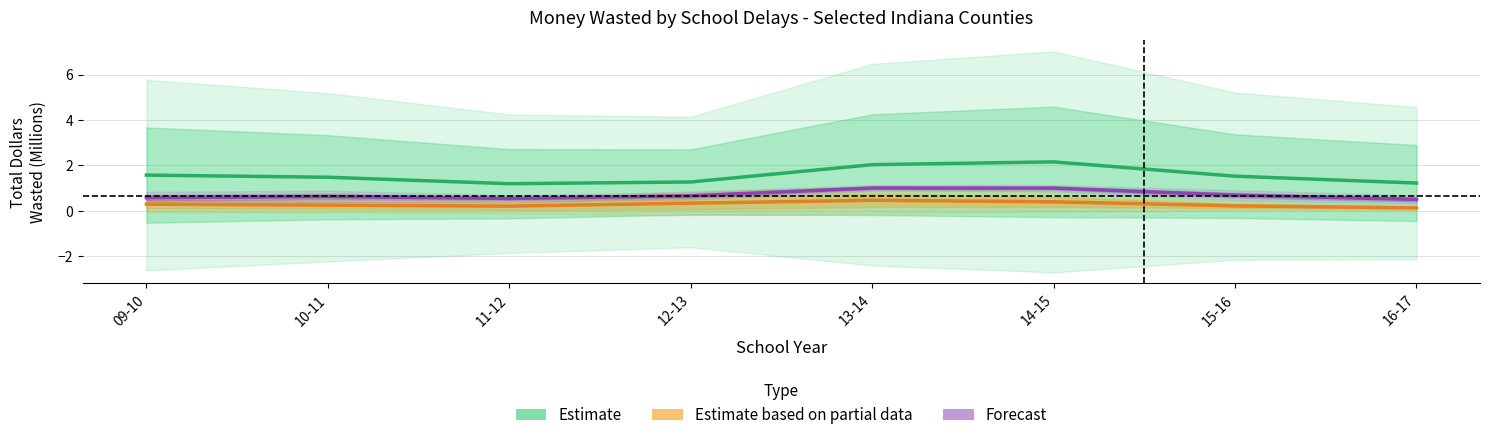

Count the number of data series in this chart.

3